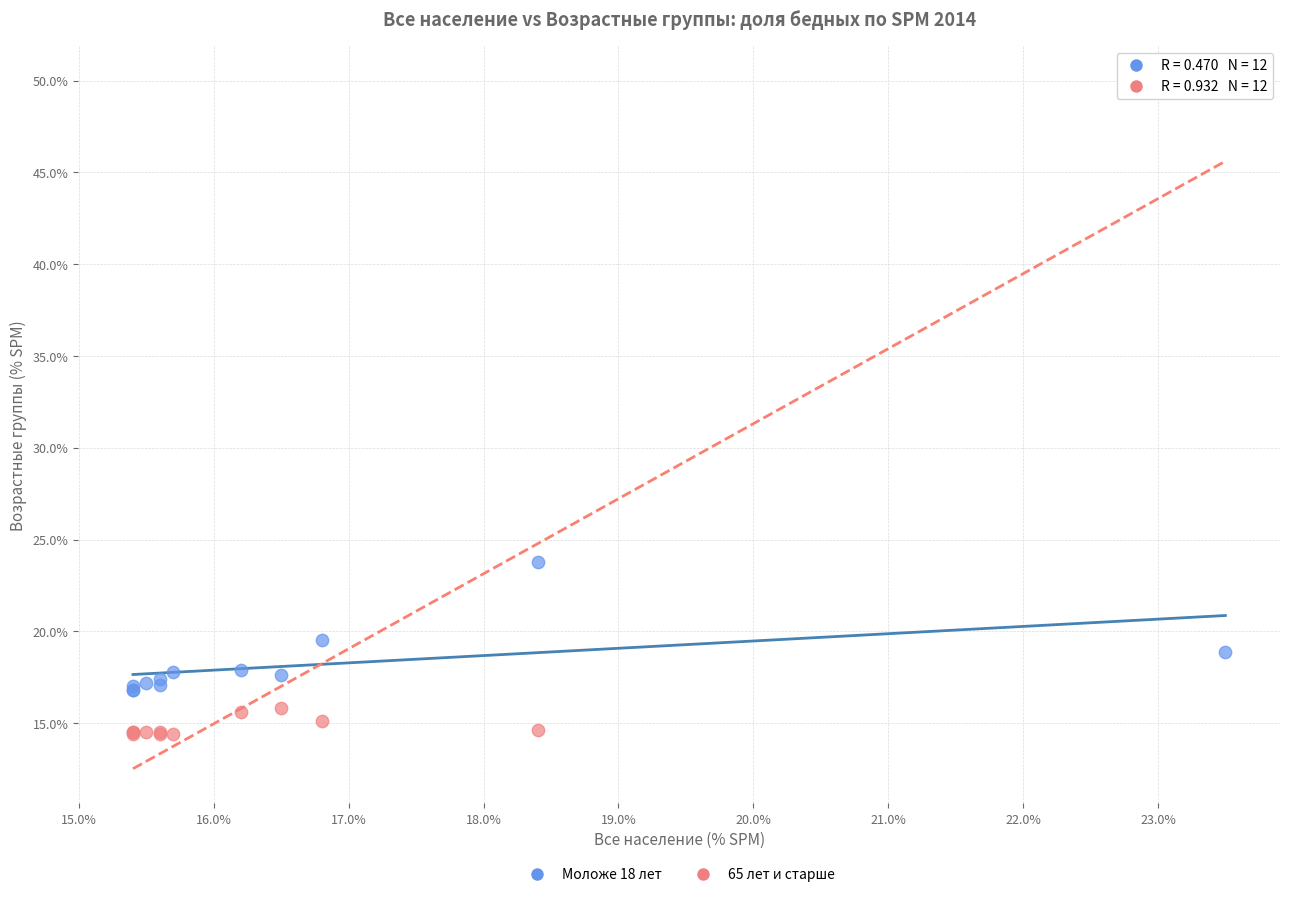

Which series contains the highest Y value?

65 лет и старше